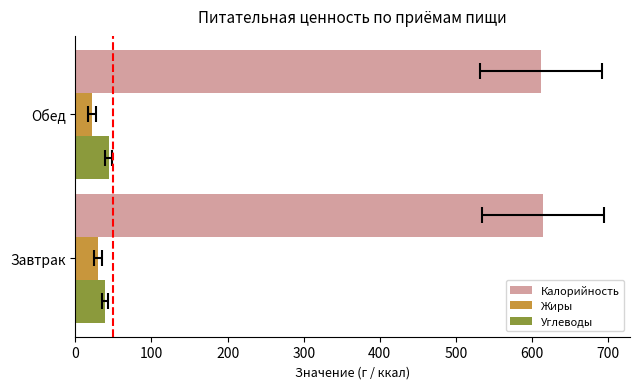

Rank the series by their maximum value, from highest to lowest.

Калорийность, Углеводы, Жиры